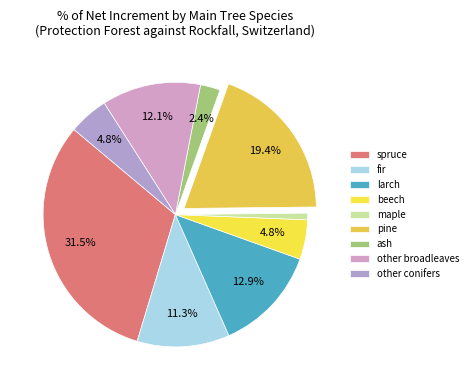

Is the sum of beech and pine greater than half?

No